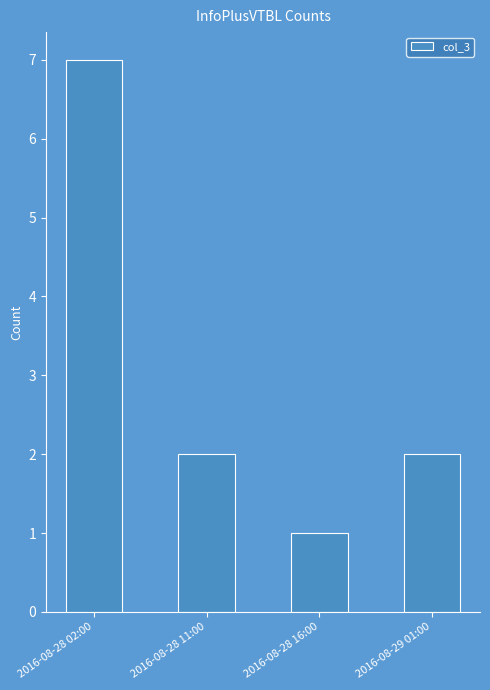

Reading left to right, transcribe all the data shown in this chart.

7	2	1	2